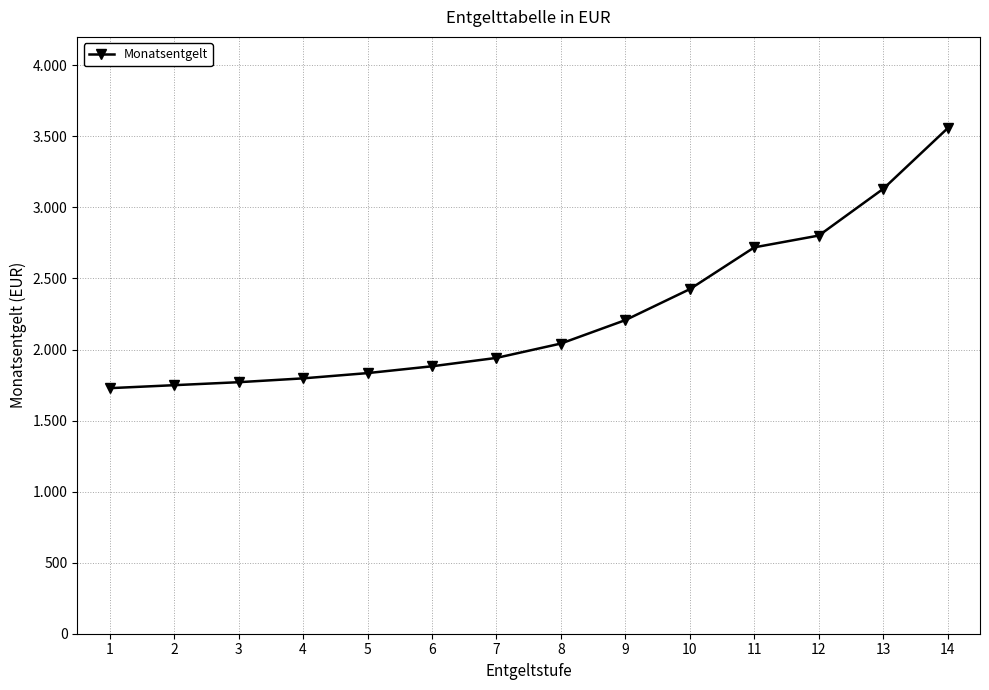

List the labels in order of value, largest first.

14, 13, 12, 11, 10, 9, 8, 7, 6, 5, 4, 3, 2, 1